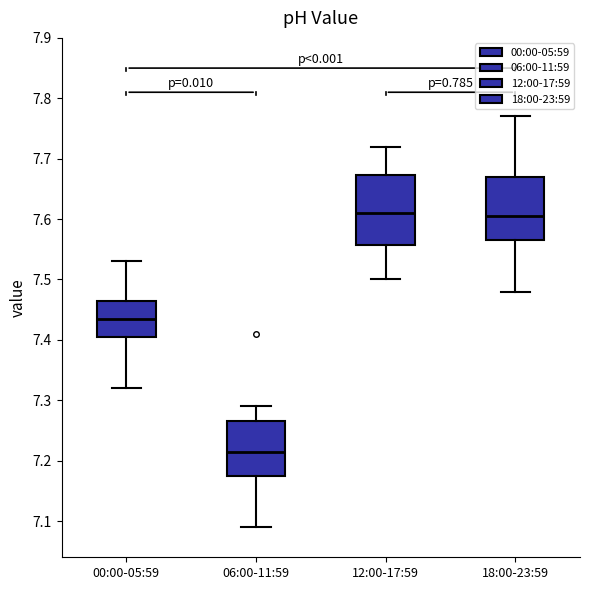

Reading left to right, read every box against the y-axis: the position of its median line, the range the box covers, and the ends of its whiskers. The values are not printed on the chart, so give them approximately, as read against the axis.

00:00-05:59: median 7.44, box 7.41 to 7.47, whiskers 7.32 to 7.53
06:00-11:59: median 7.22, box 7.18 to 7.27, whiskers 7.09 to 7.29
12:00-17:59: median 7.61, box 7.56 to 7.67, whiskers 7.50 to 7.72
18:00-23:59: median 7.61, box 7.57 to 7.67, whiskers 7.48 to 7.77